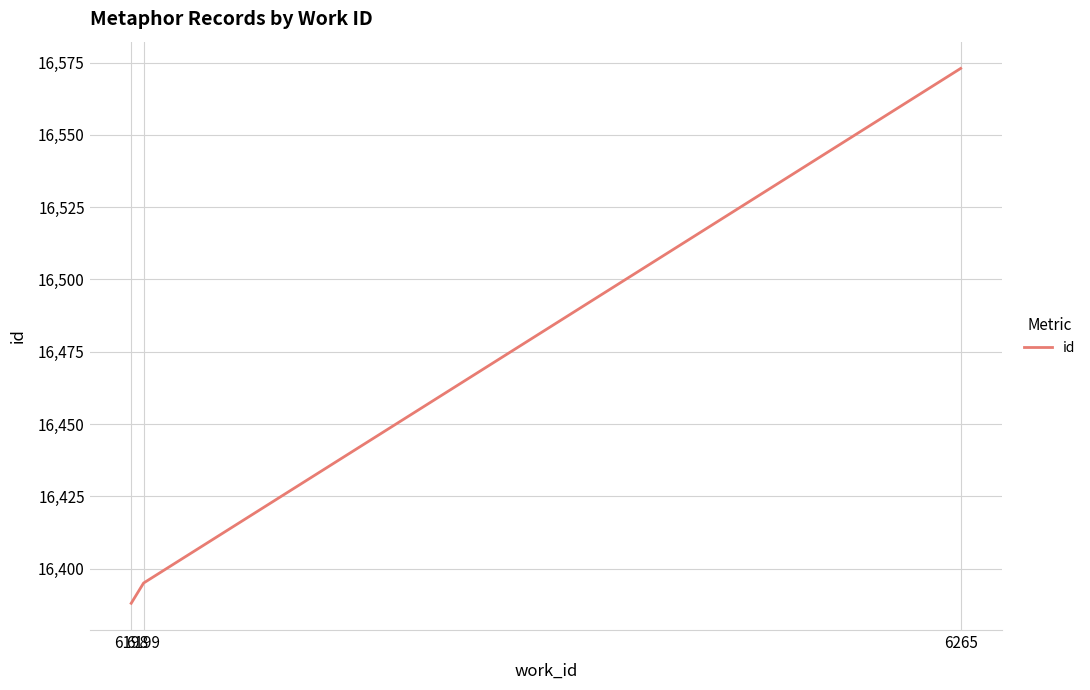

Rank the categories by value from lowest to highest.

6198, 6199, 6265